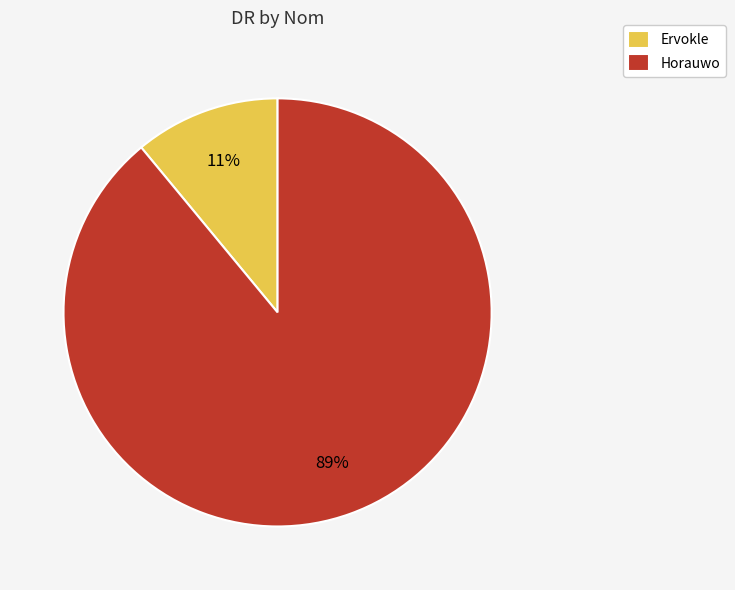

How many segments does this pie chart have?

2